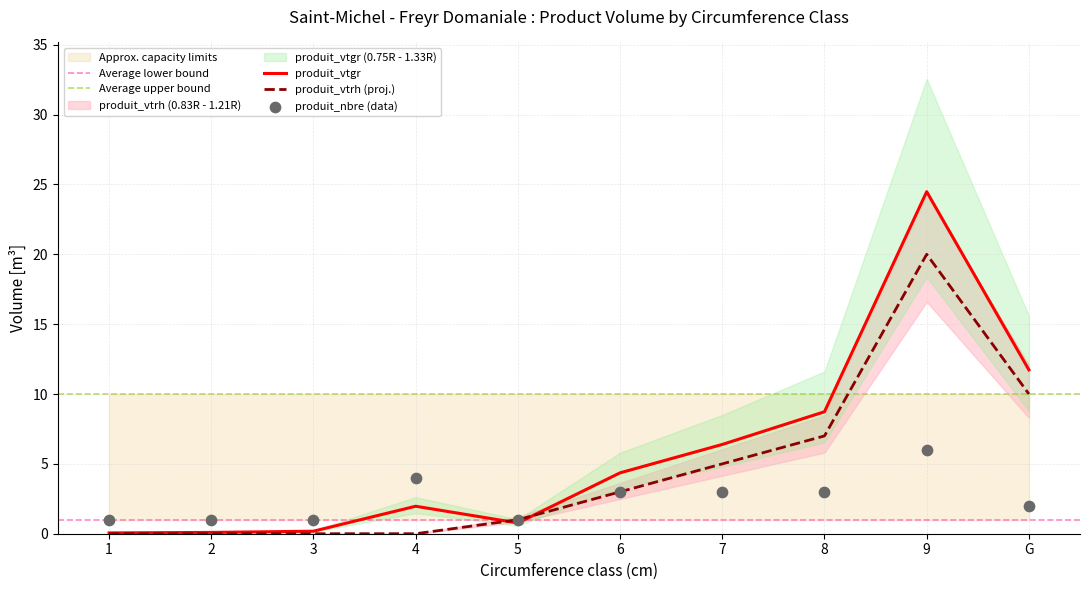

What is the total value across all series at 1?

1.1